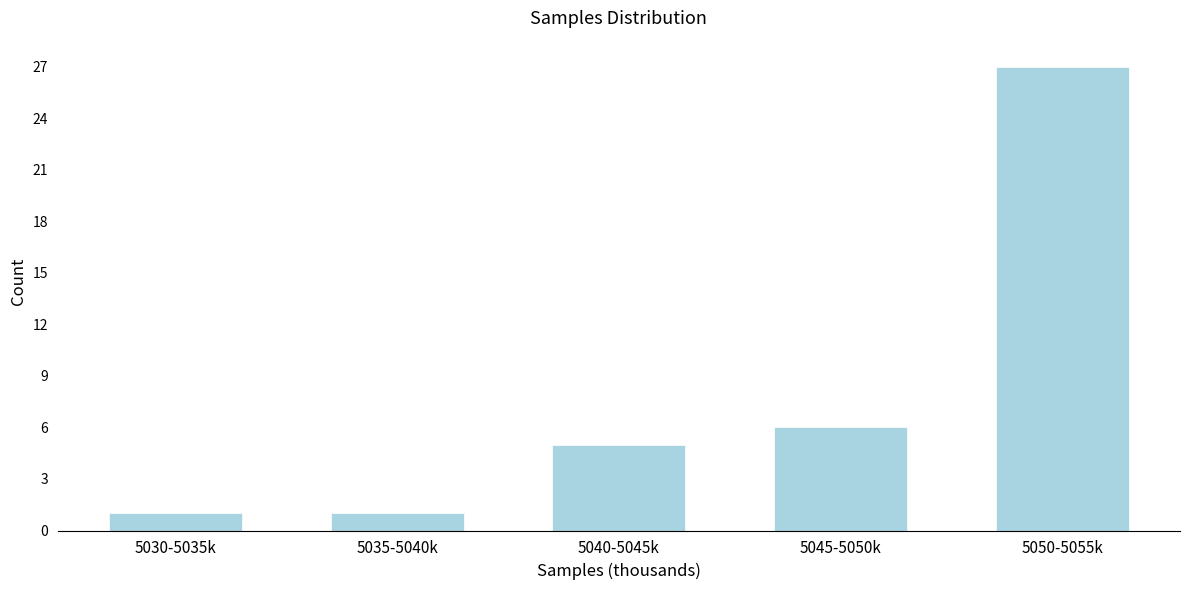

Reading left to right, transcribe all the data shown in this chart.

5030-5035k=1	5035-5040k=1	5040-5045k=5	5045-5050k=6	5050-5055k=27